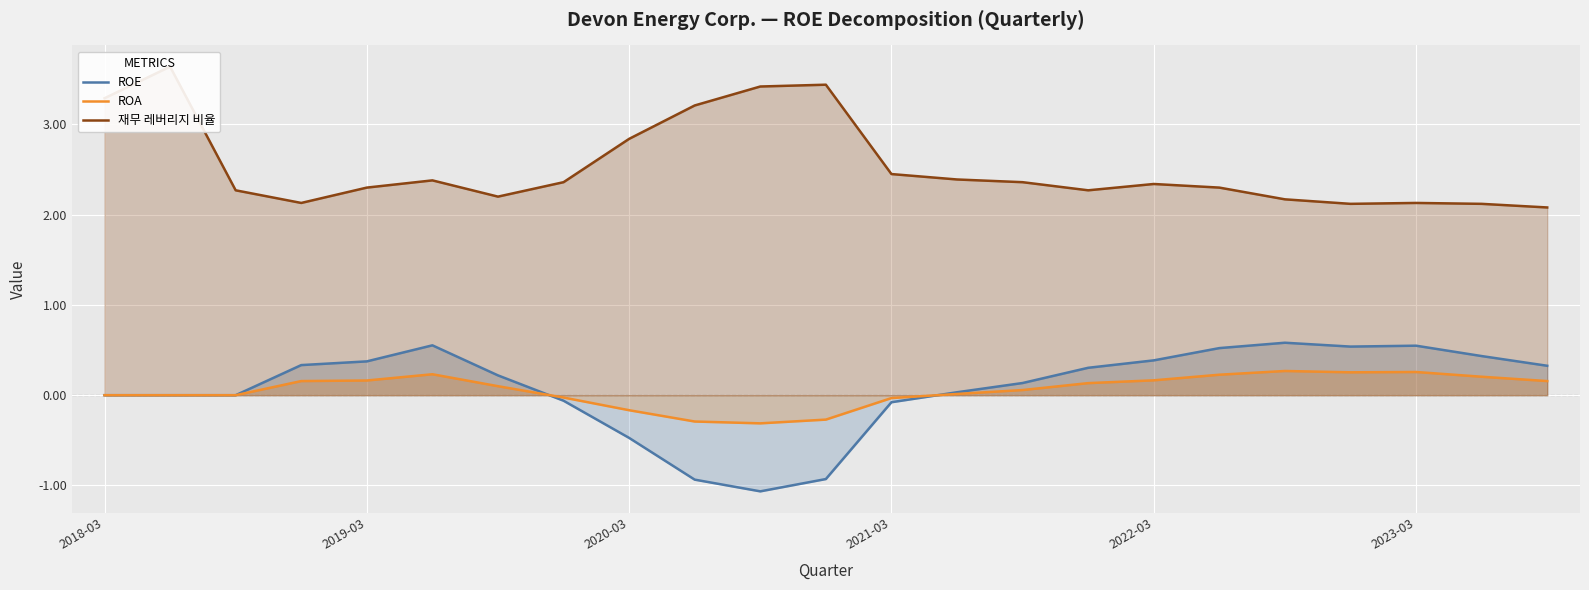

After their last crossing, which series has the higher values: ROE or ROA?

ROE